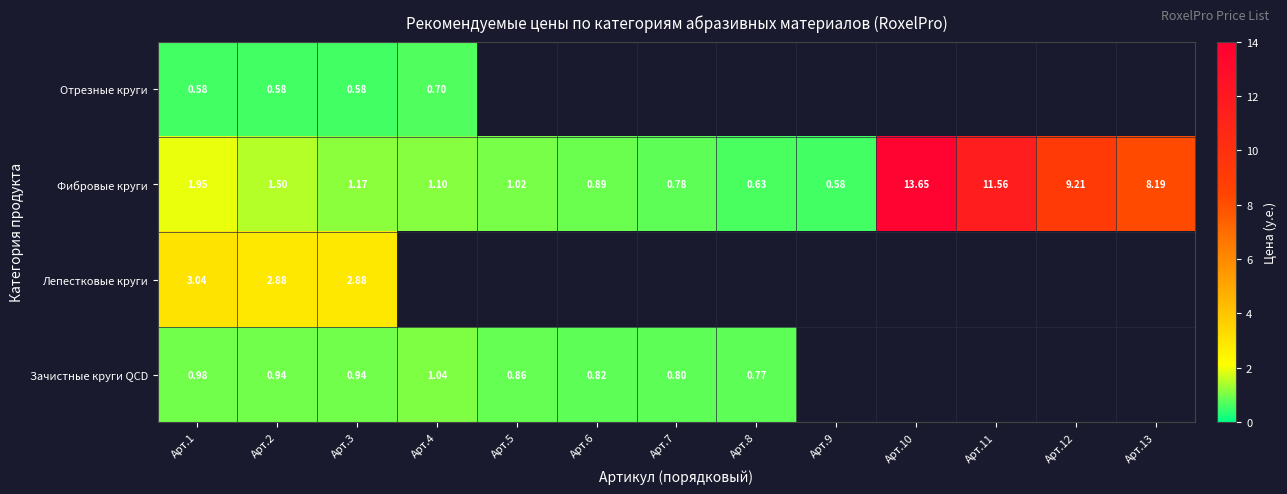

Is the value of Отрезные круги at Арт.1 greater than the value of Фибровые круги at Арт.10?

No